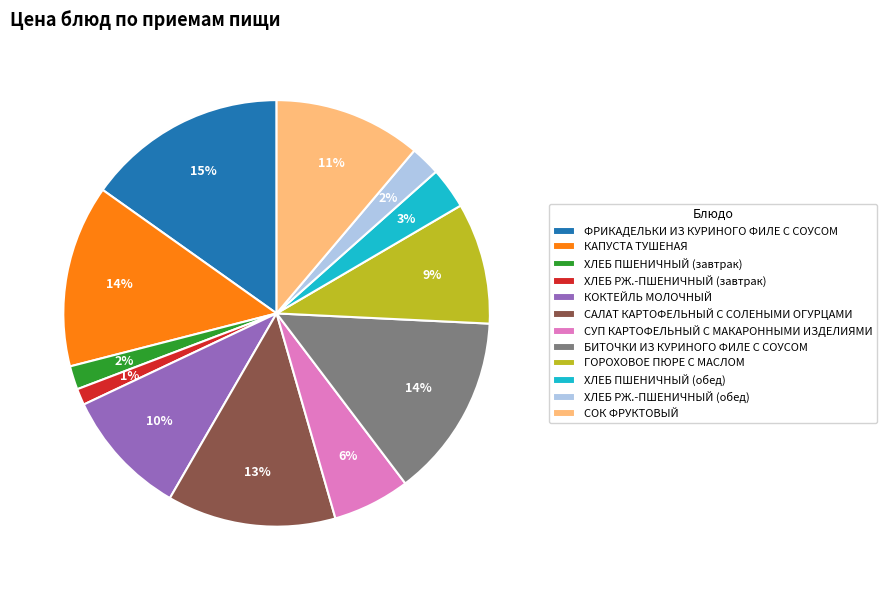

Count the number of slices in the pie.

12